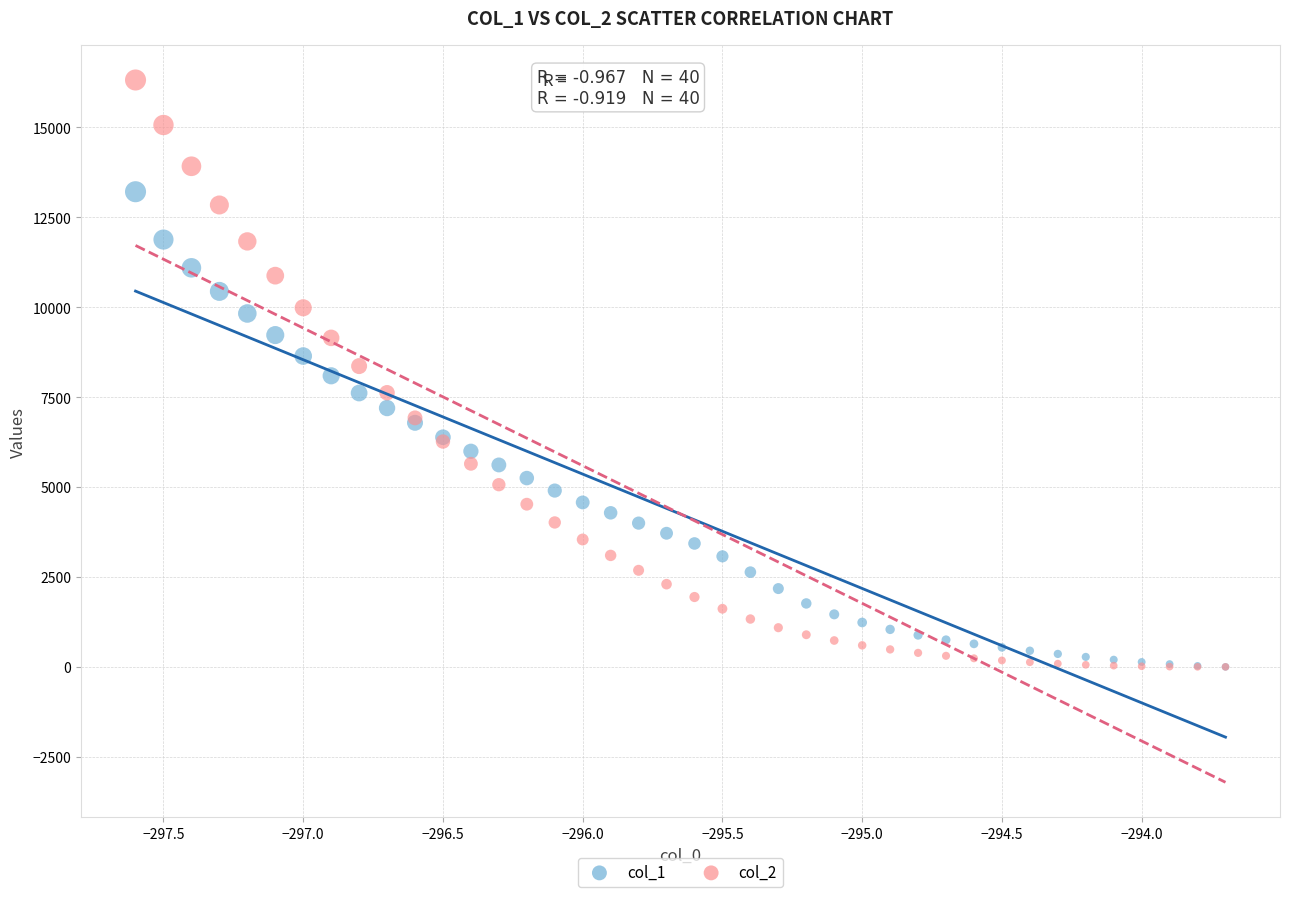

What are all the series names shown in the legend?

col_1, col_2